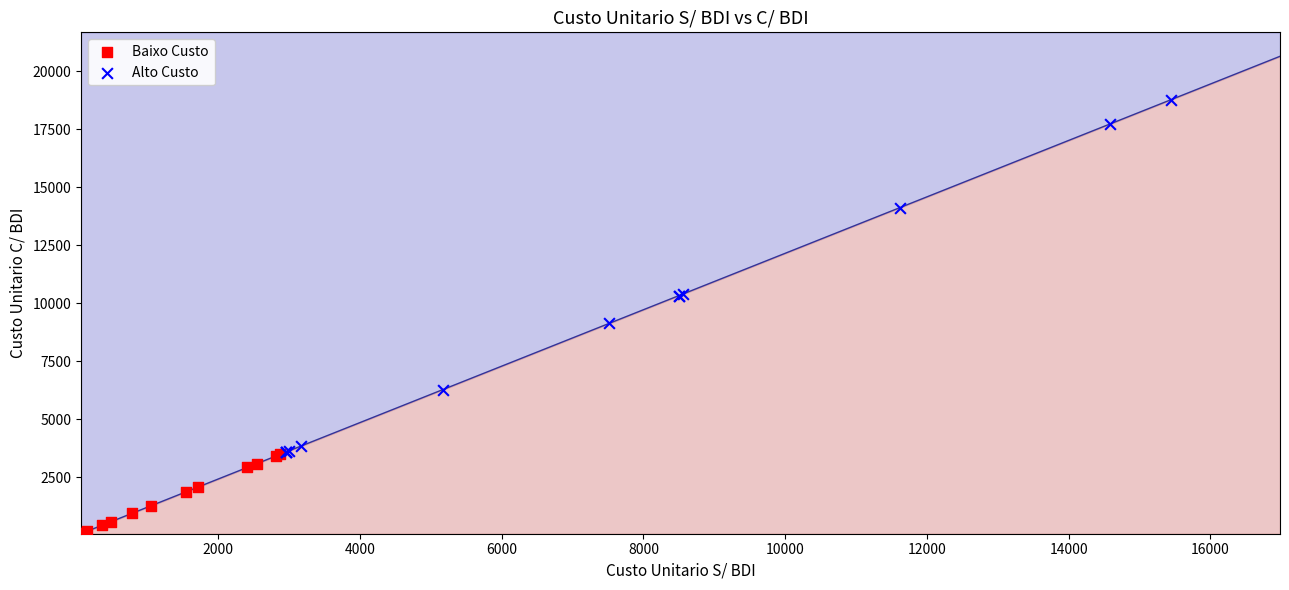

Which series has the largest Y range (max minus min)?

Alto Custo